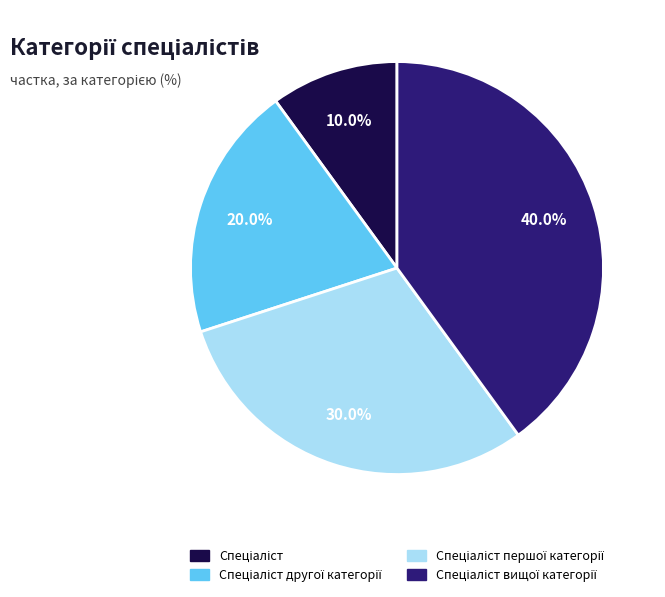

Is there any slice that represents more than half of the pie?

No